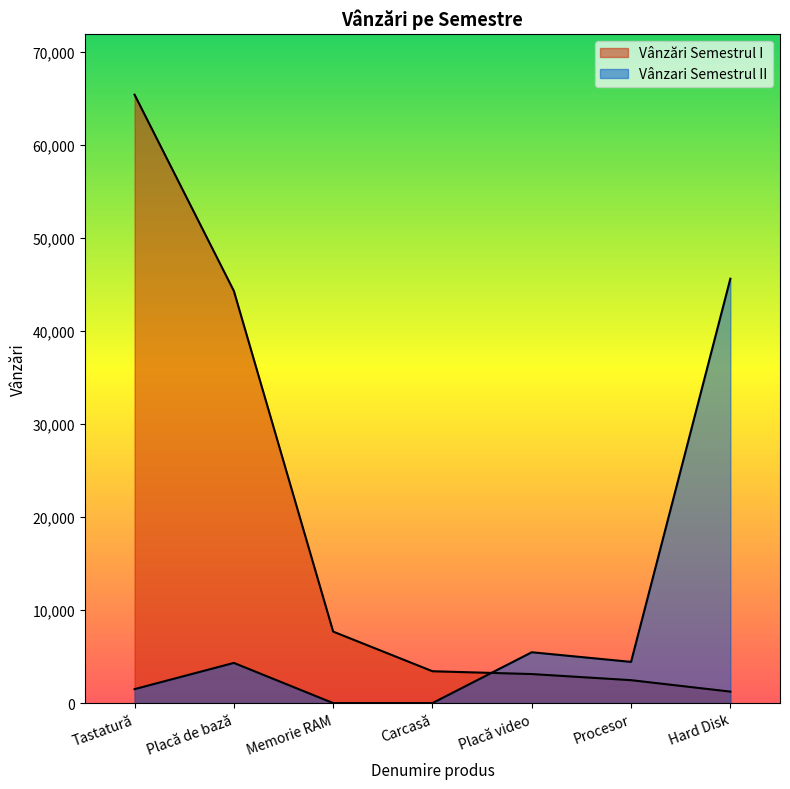

How many lines are shown in the chart?

2